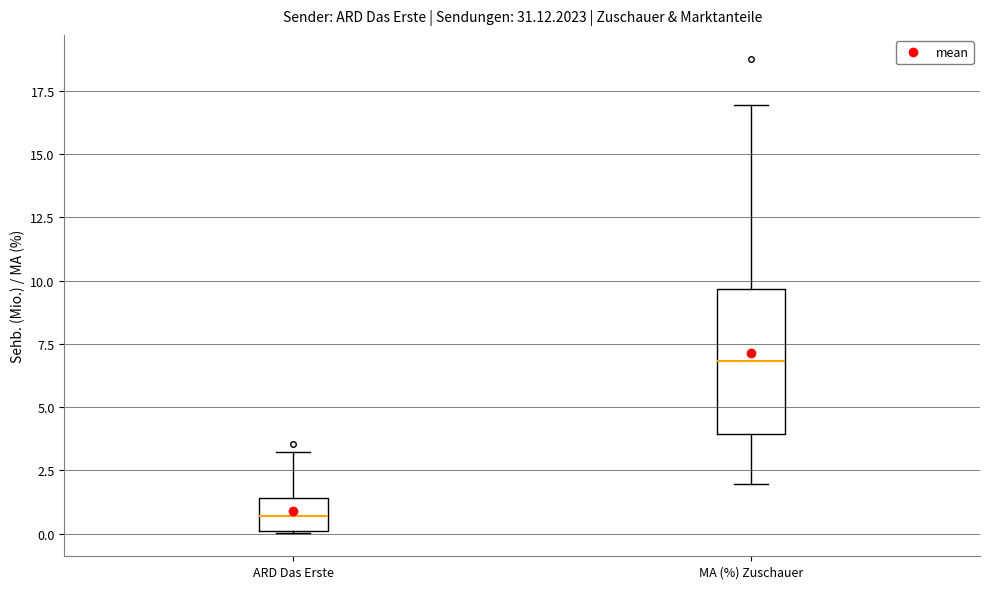

Reading left to right, transcribe this box plot: for each box, give where its median line is, the range the box spans, and where its two whiskers end, as read against the y-axis. The values are not printed on the chart, so give them approximately, as read against the axis.

ARD Das Erste: median 0.5, box 0.0 to 1.5, whiskers 0.0 to 3.0
MA (%) Zuschauer: median 7.0, box 4.0 to 9.5, whiskers 2.0 to 17.0